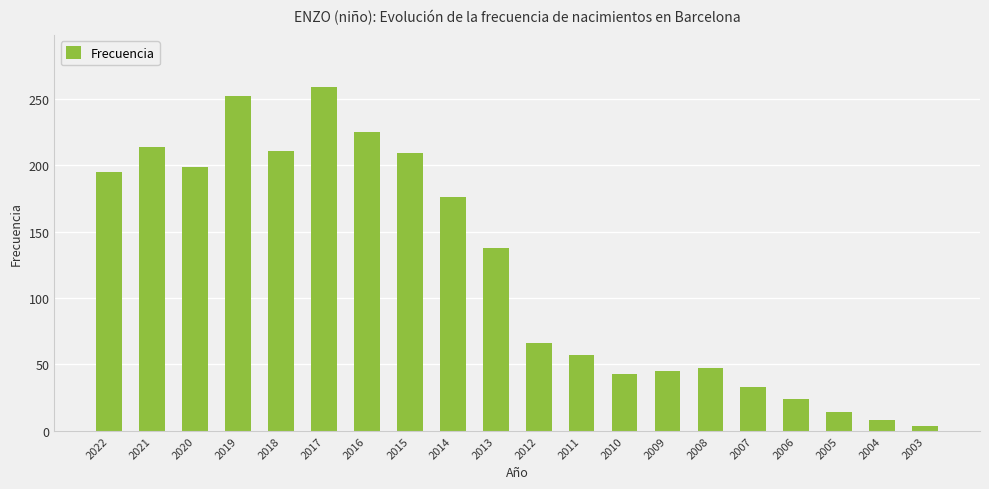

What is the sum of all values?

2419